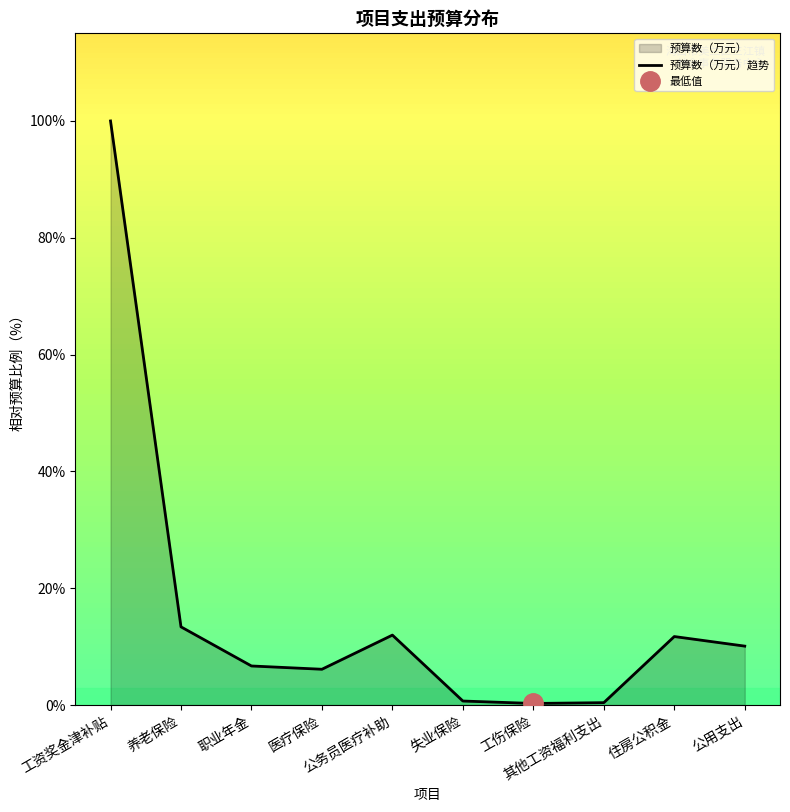

Which has a higher value, 养老保险 or 失业保险?

养老保险